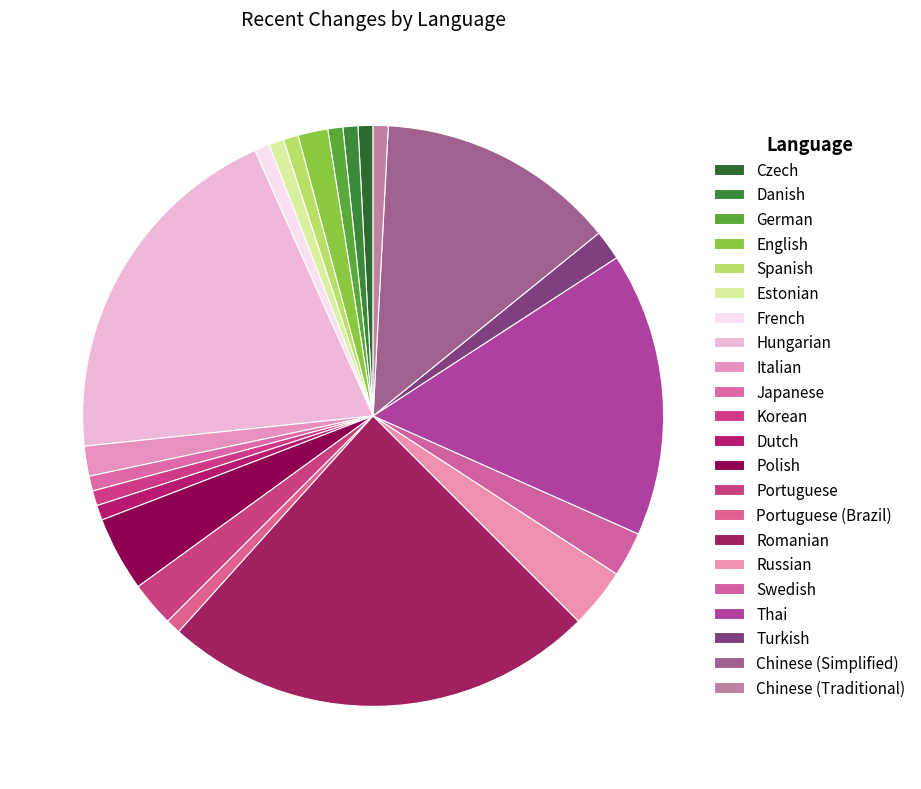

To the nearest percent, what is the average slice percentage?

5%